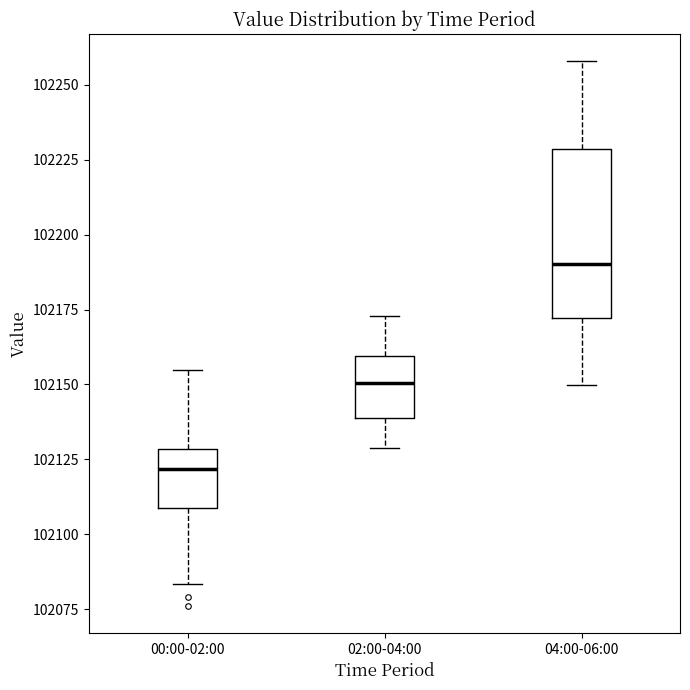

Reading left to right, read every box against the y-axis: the position of its median line, the range the box covers, and the ends of its whiskers. The values are not printed on the chart, so give them approximately, as read against the axis.

00:00-02:00: median 102120, box 102110 to 102130, whiskers 102085 to 102155
02:00-04:00: median 102150, box 102140 to 102160, whiskers 102130 to 102175
04:00-06:00: median 102190, box 102170 to 102230, whiskers 102150 to 102260